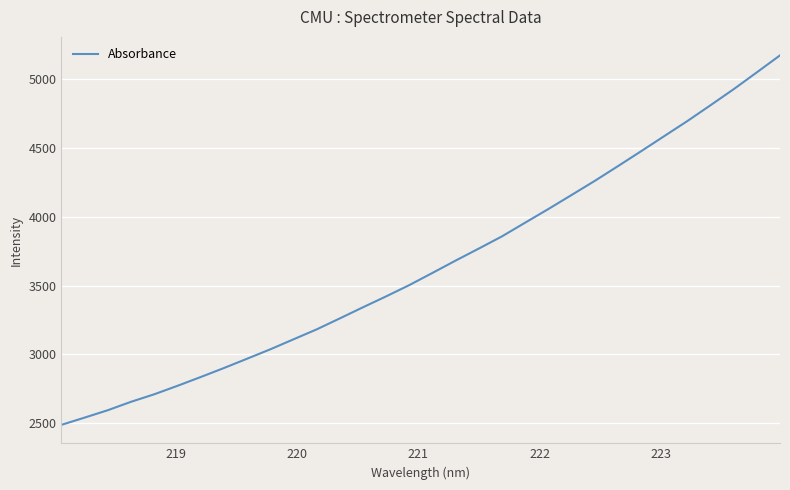

Count the number of data series in this chart.

1